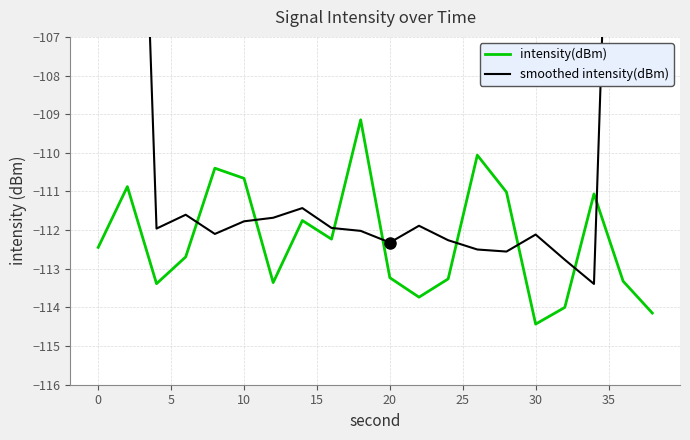

The value of intensity(dBm) at 10 is -110.7. True or false?

True